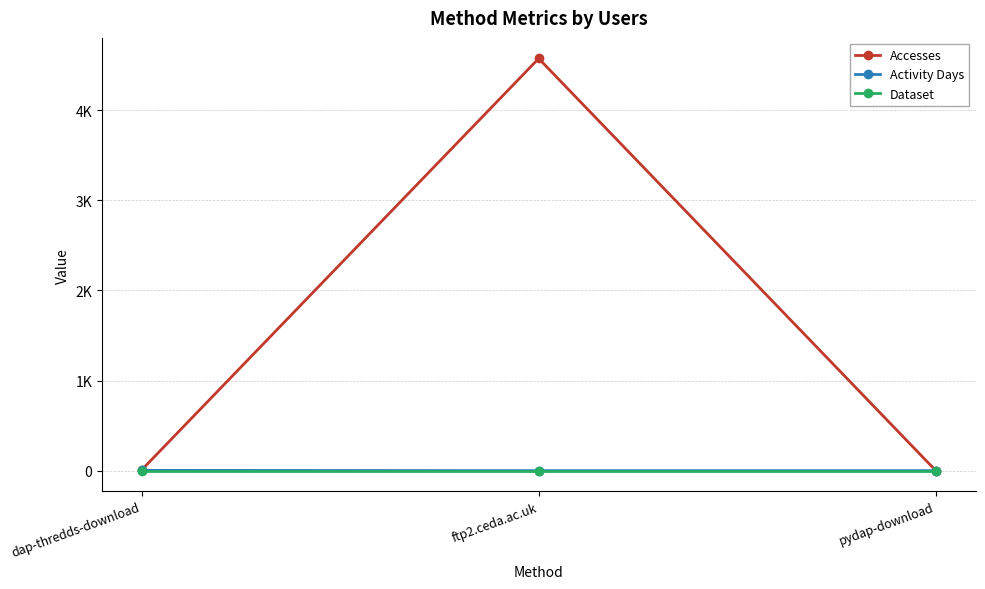

Is this an area chart (filled region under the line)?

No